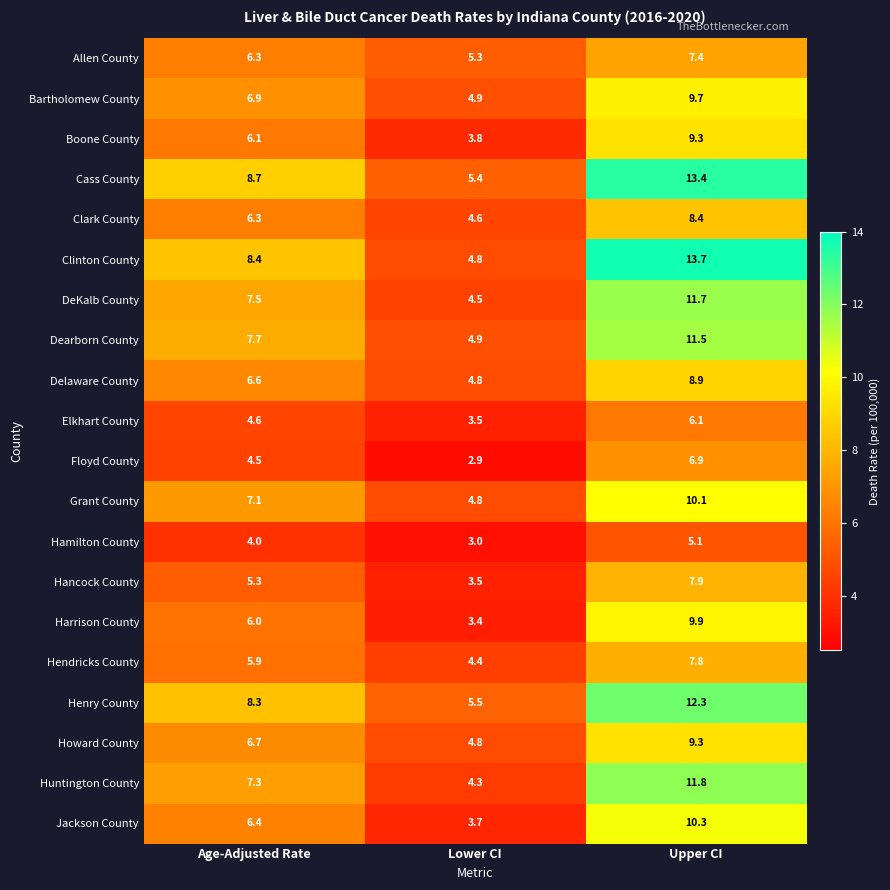

True or false: Bartholomew County has a value of 9.1 at Age-Adjusted Rate.

False